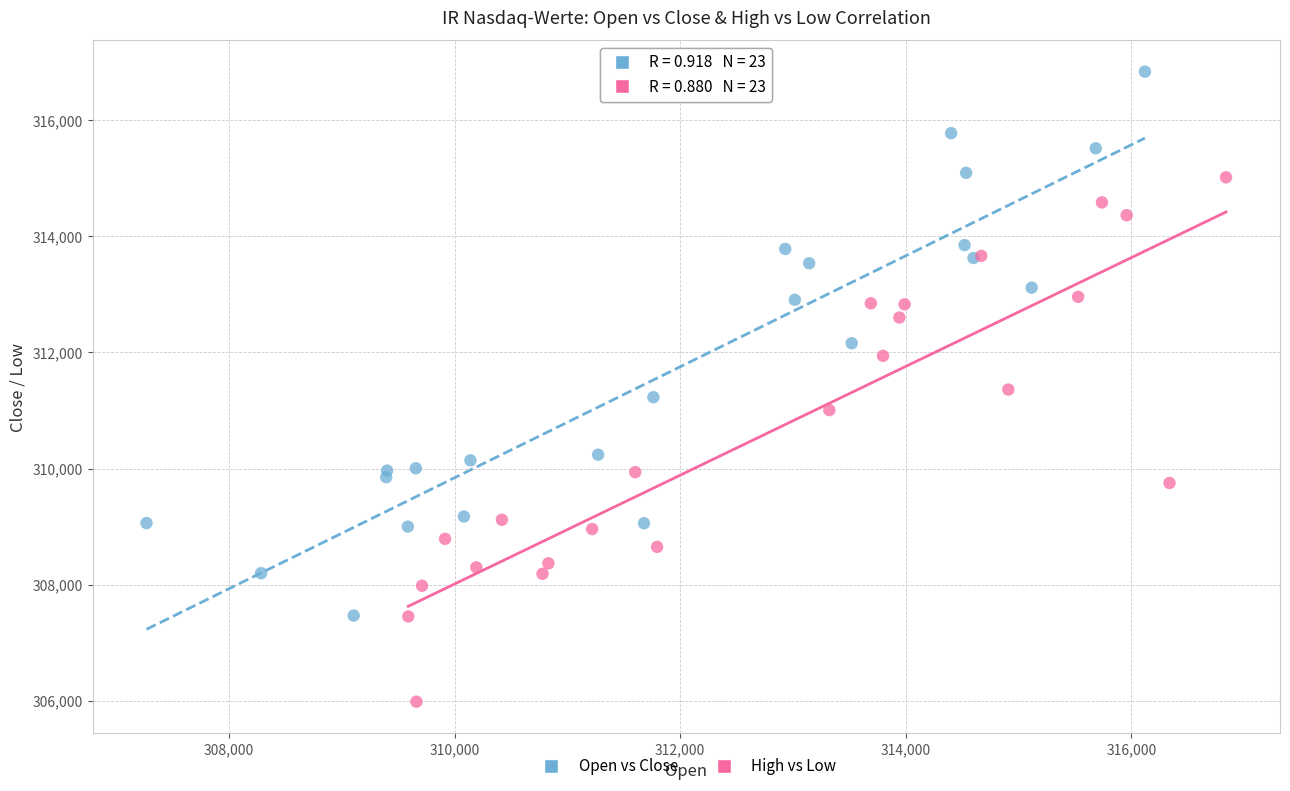

Which series contains the lowest Y value?

High vs Low